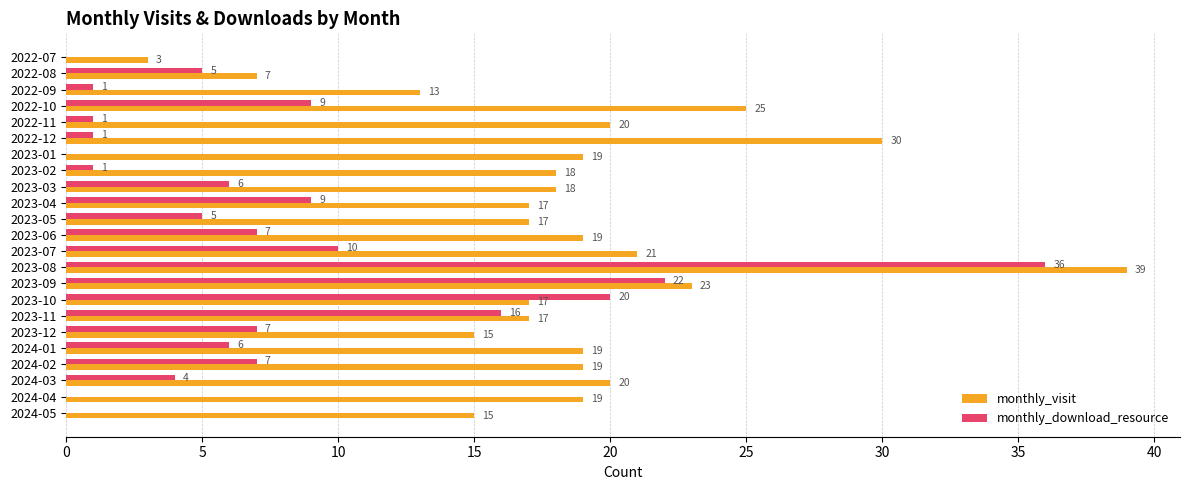

True or false: monthly_visit has a value of 8 at 2023-09.

False